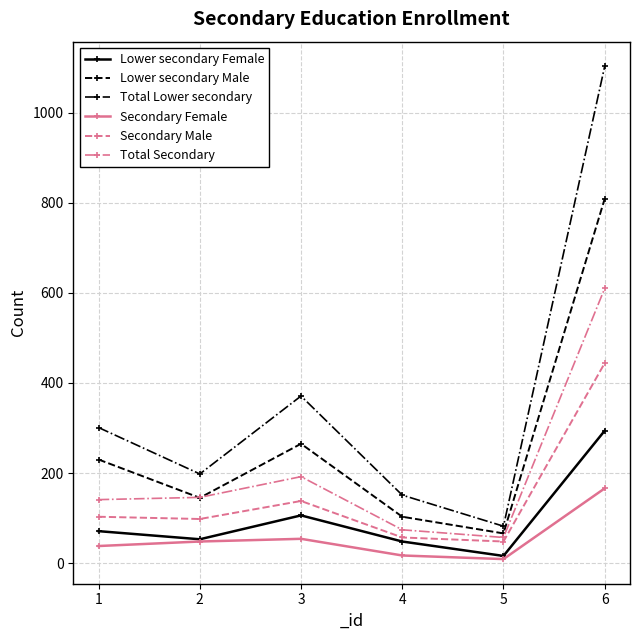

What is the value of the Total Lower secondary point at the 3rd from the left?

371